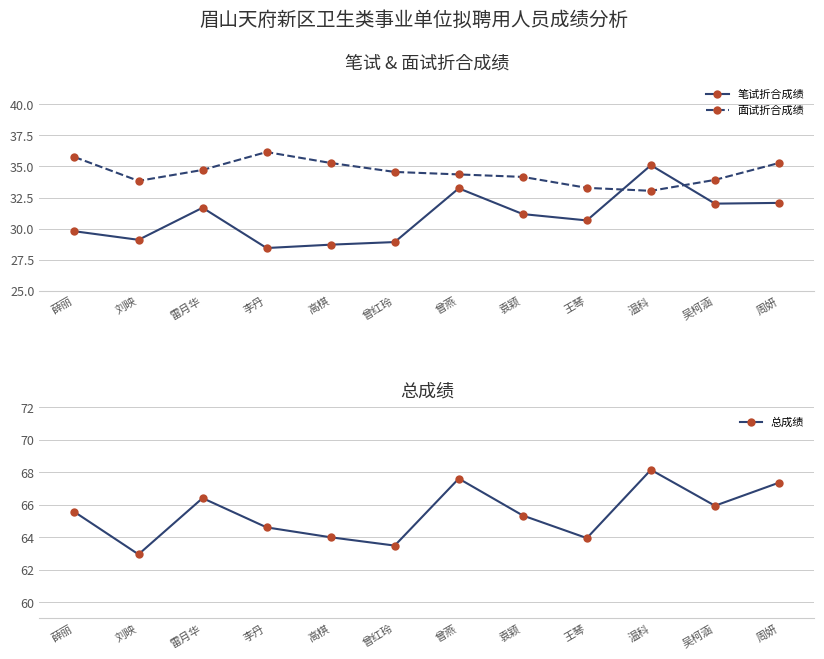

What is the difference between the highest and lowest values at 周妍?

35.3